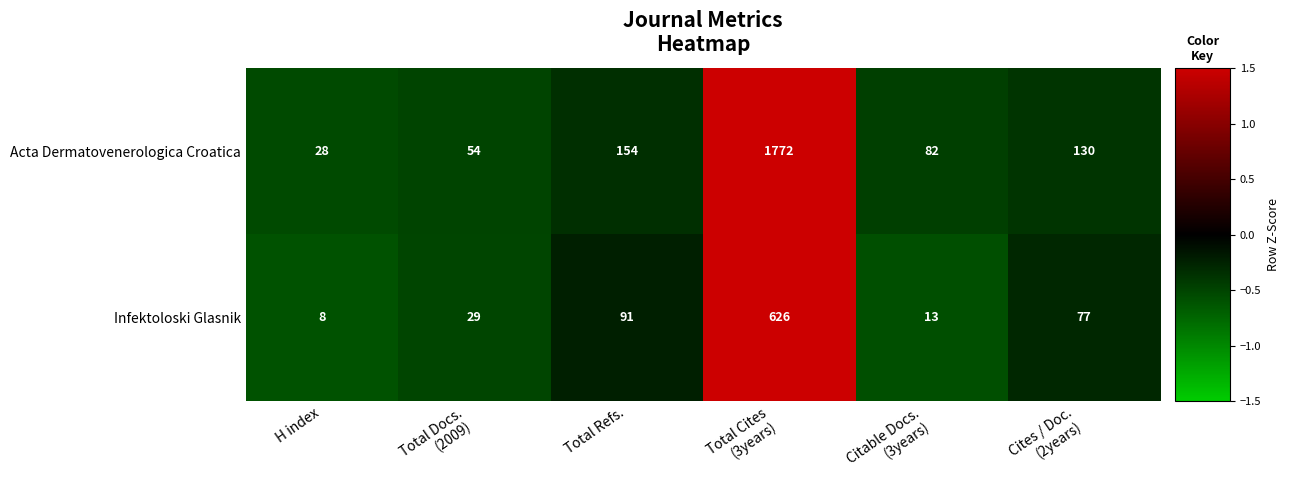

Which category has the highest value across all series?

Total Cites
(3years)